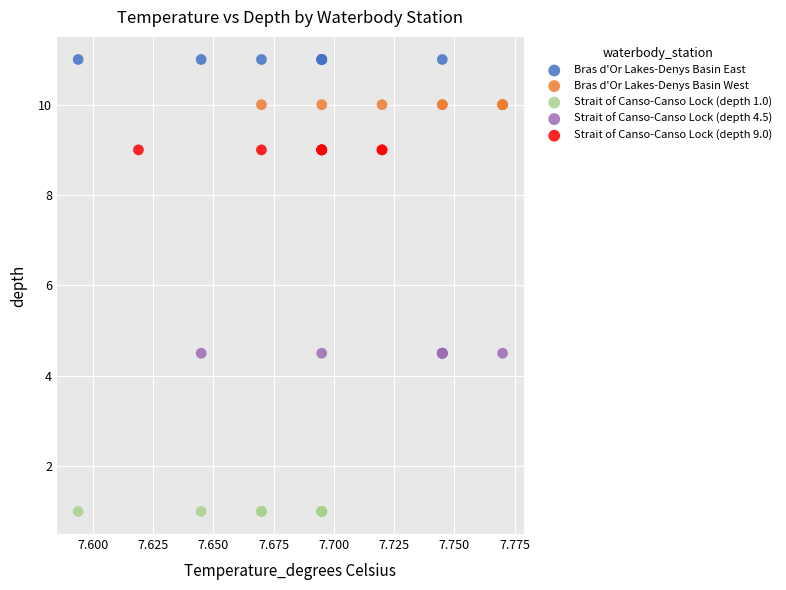

Which series contains the lowest Y value?

Strait of Canso-Canso Lock (depth 1.0)